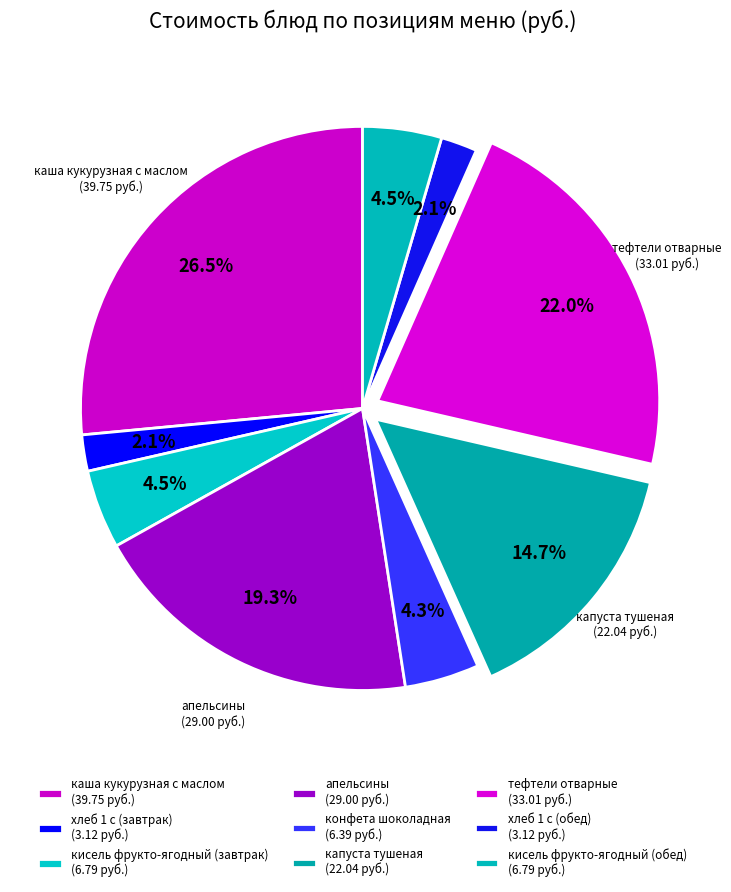

What is the change in value from хлеб 1 с (завтрак) to конфета шоколадная?

+3.3